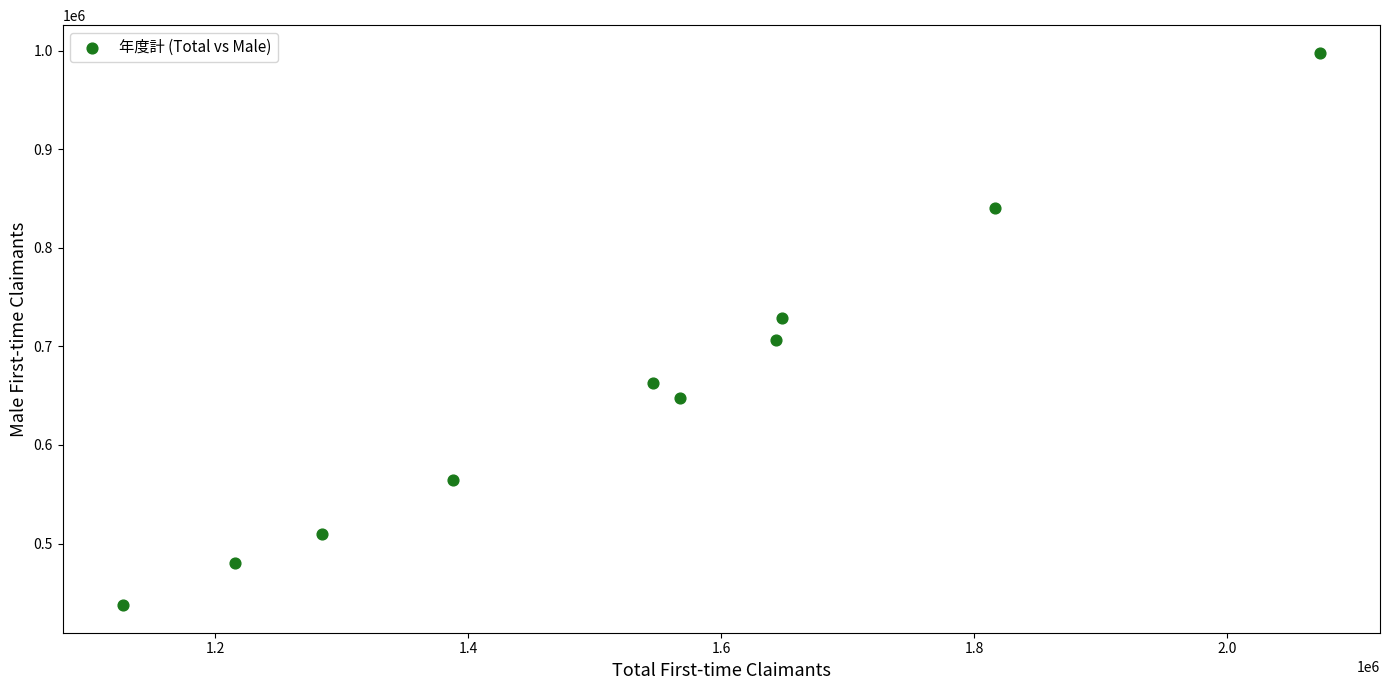

What is the range of Y values (max minus min)?

560257